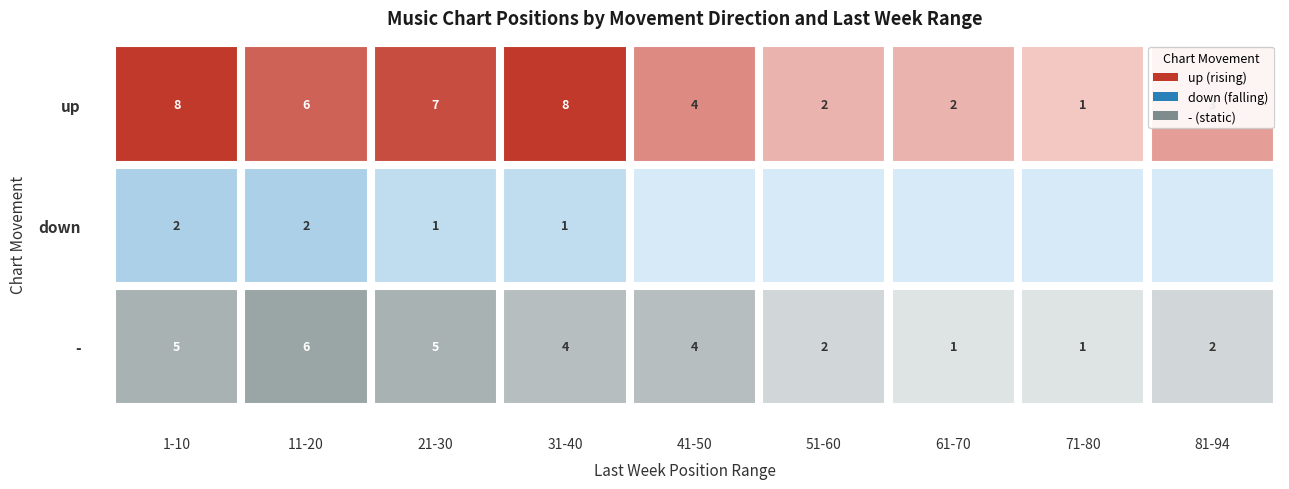

At which label is up closest to 4?

41-50